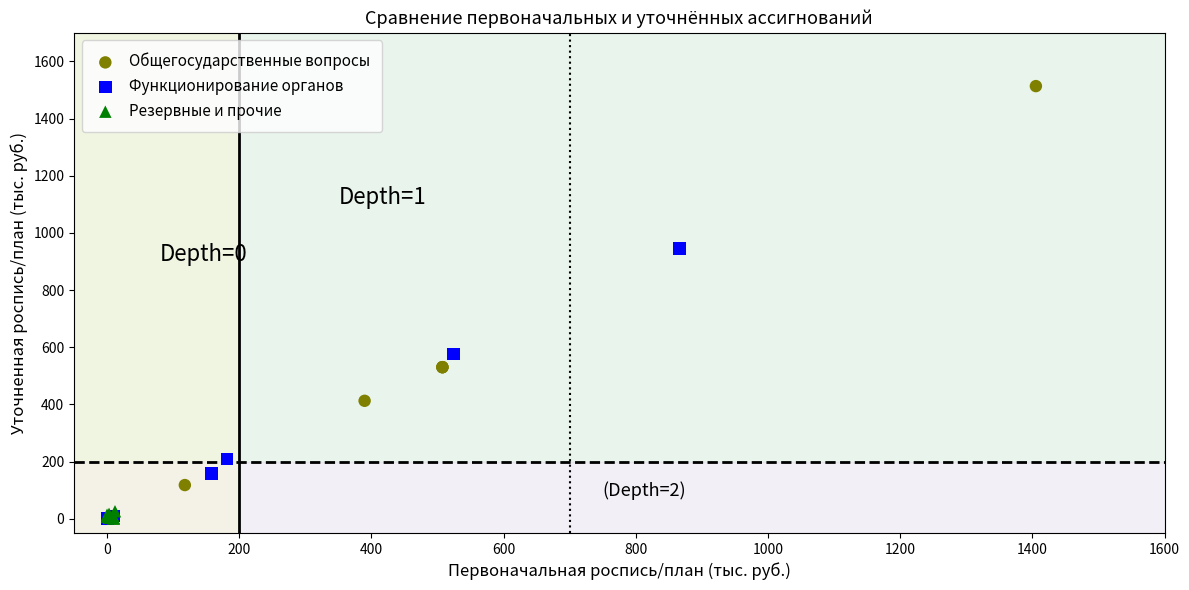

Which series has the largest Y range (max minus min)?

Общегосударственные вопросы